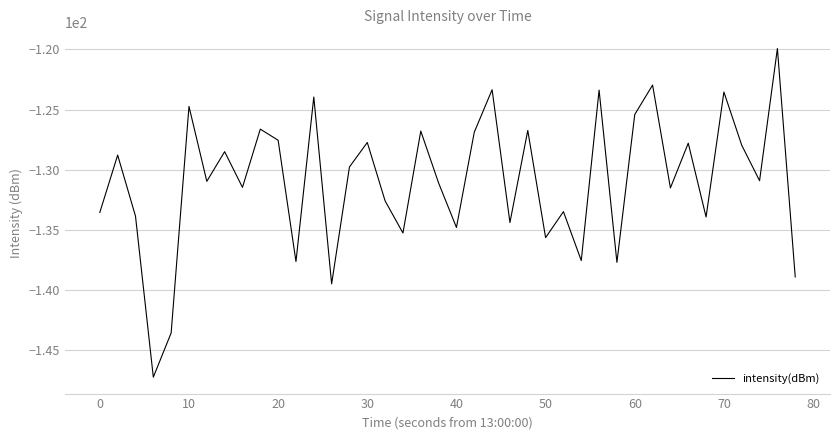

What is the smallest value displayed?

-147.2